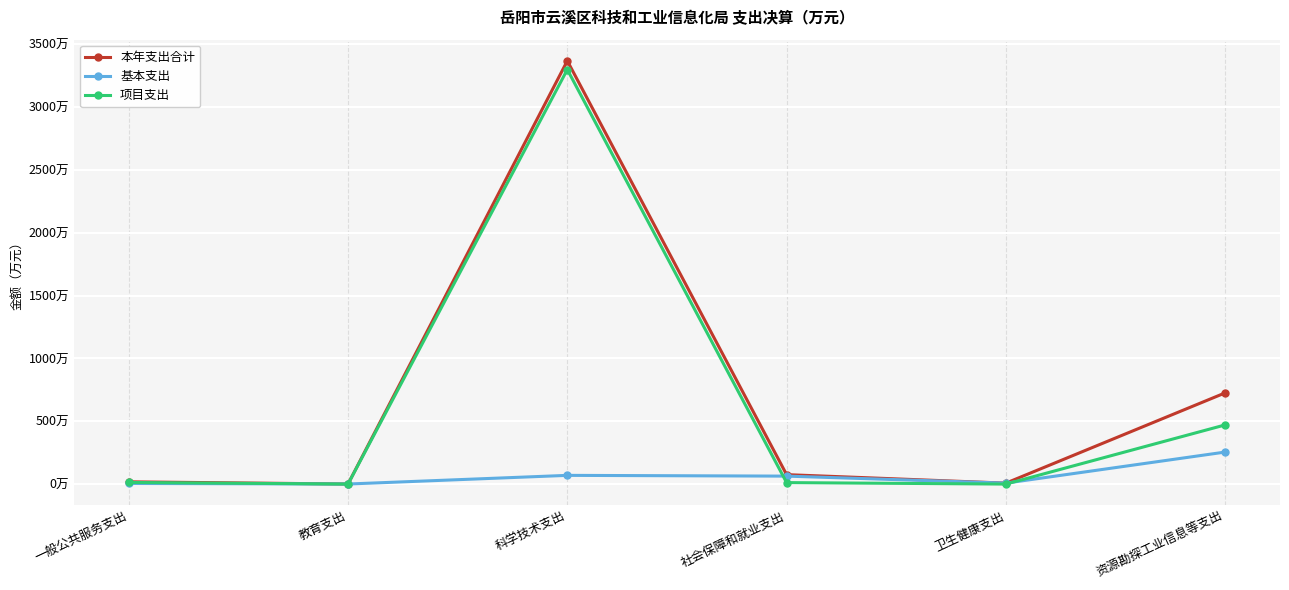

Is this an area chart (filled region under the line)?

No